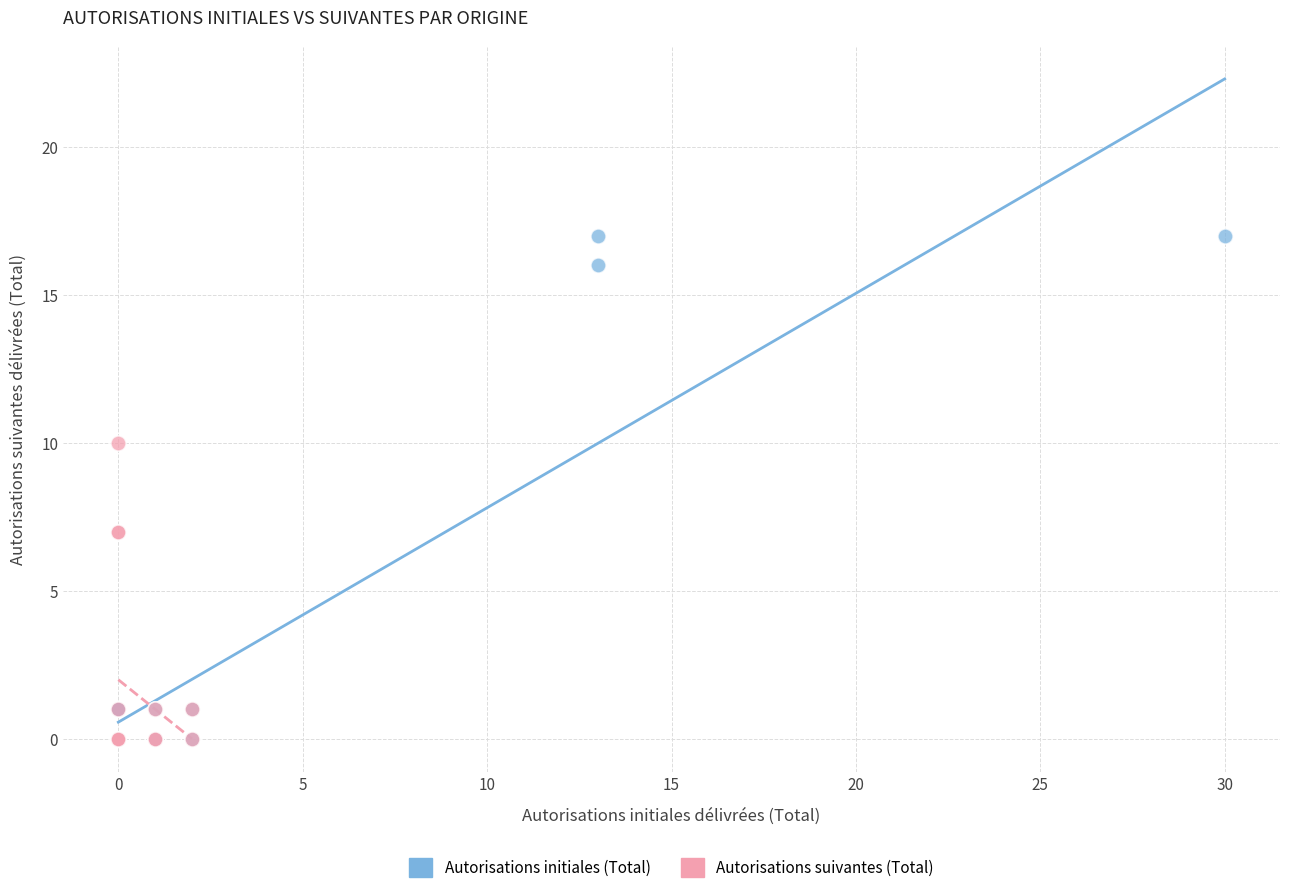

Which series has the largest Y range (max minus min)?

Autorisations initiales (Total)